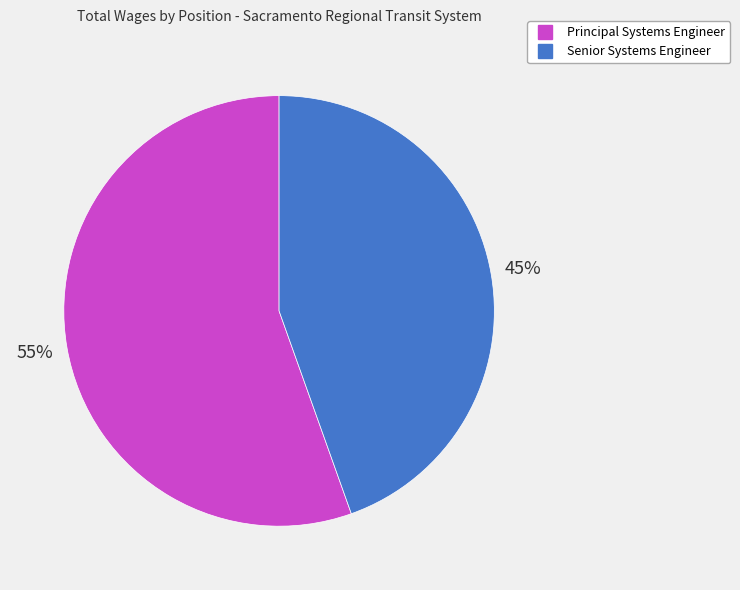

To the nearest percent, what is the average slice percentage?

50%